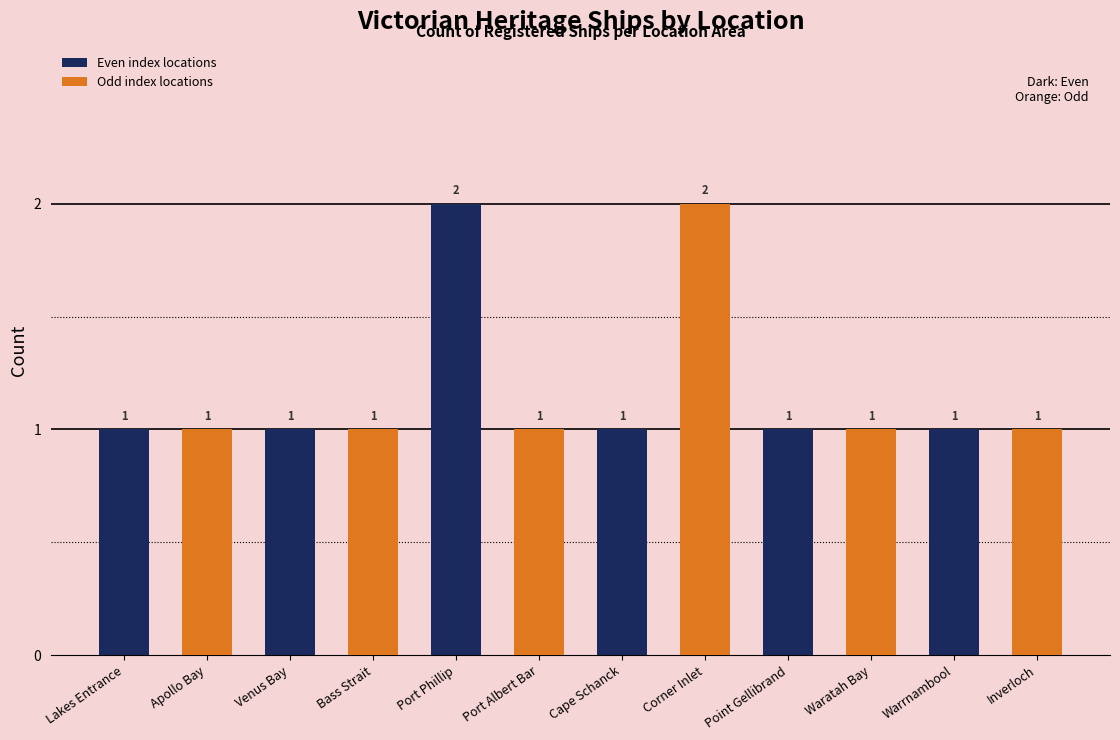

What is the difference between the maximum and minimum values?

1